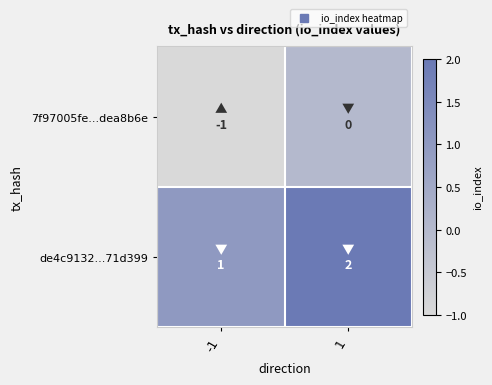

At 1, list the series in order from largest to smallest.

de4c9132...71d399, 7f97005fe...dea8b6e